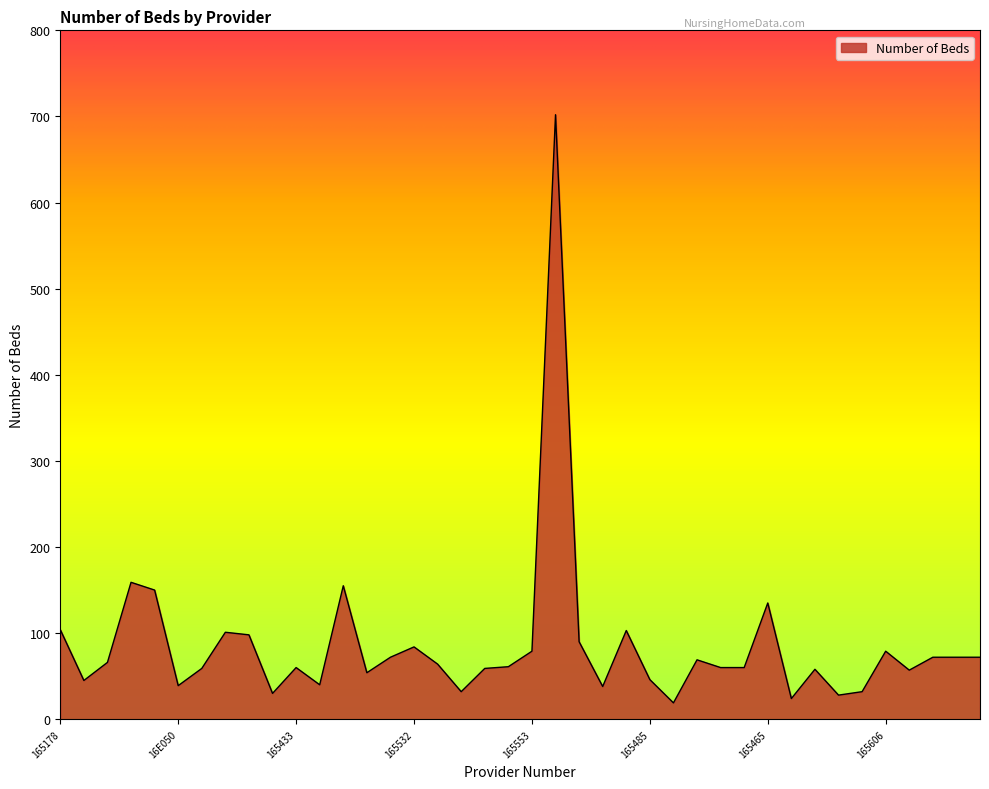

What is the sum of all values?

3427